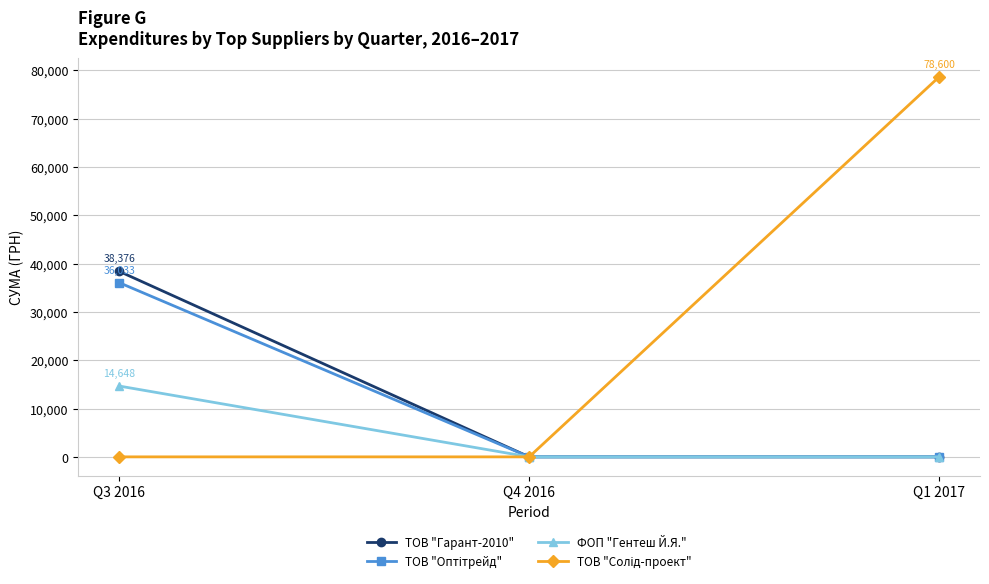

What is the difference between the ФОП "Гентеш Й.Я." values at Q3 2016 and Q1 2017?

14648